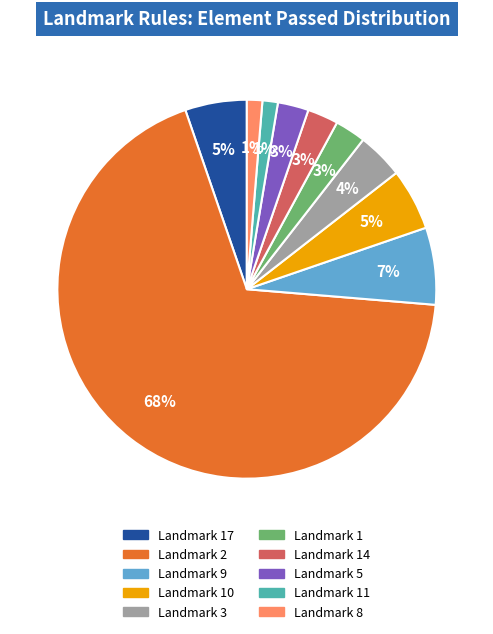

To the nearest percent, what percentage of the pie is Landmark 8?

1%